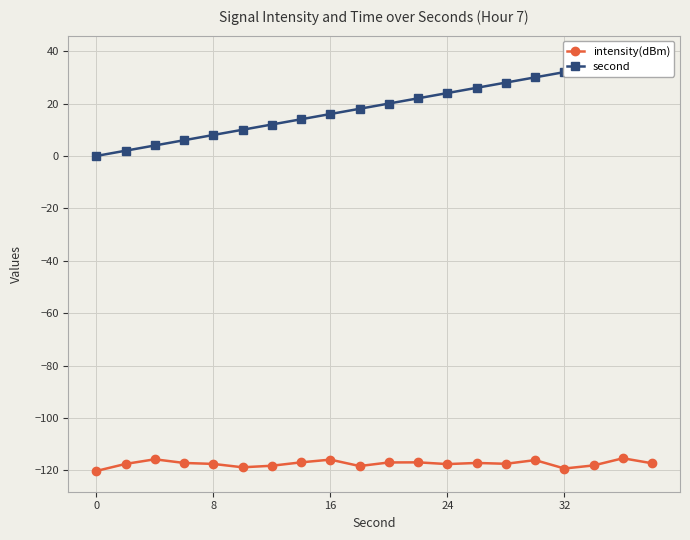

What is the greatest value displayed?

38.0